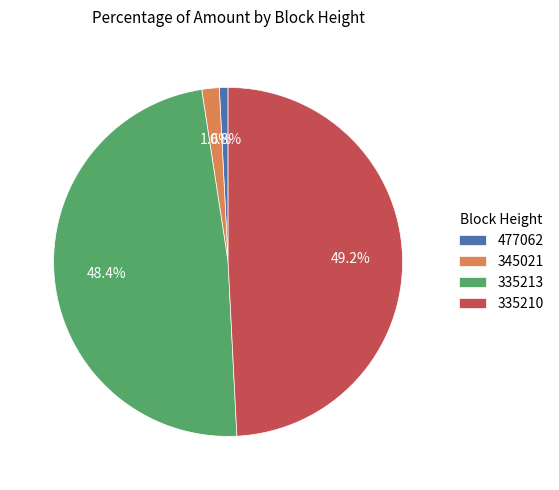

Is 335213 the majority of the pie?

No